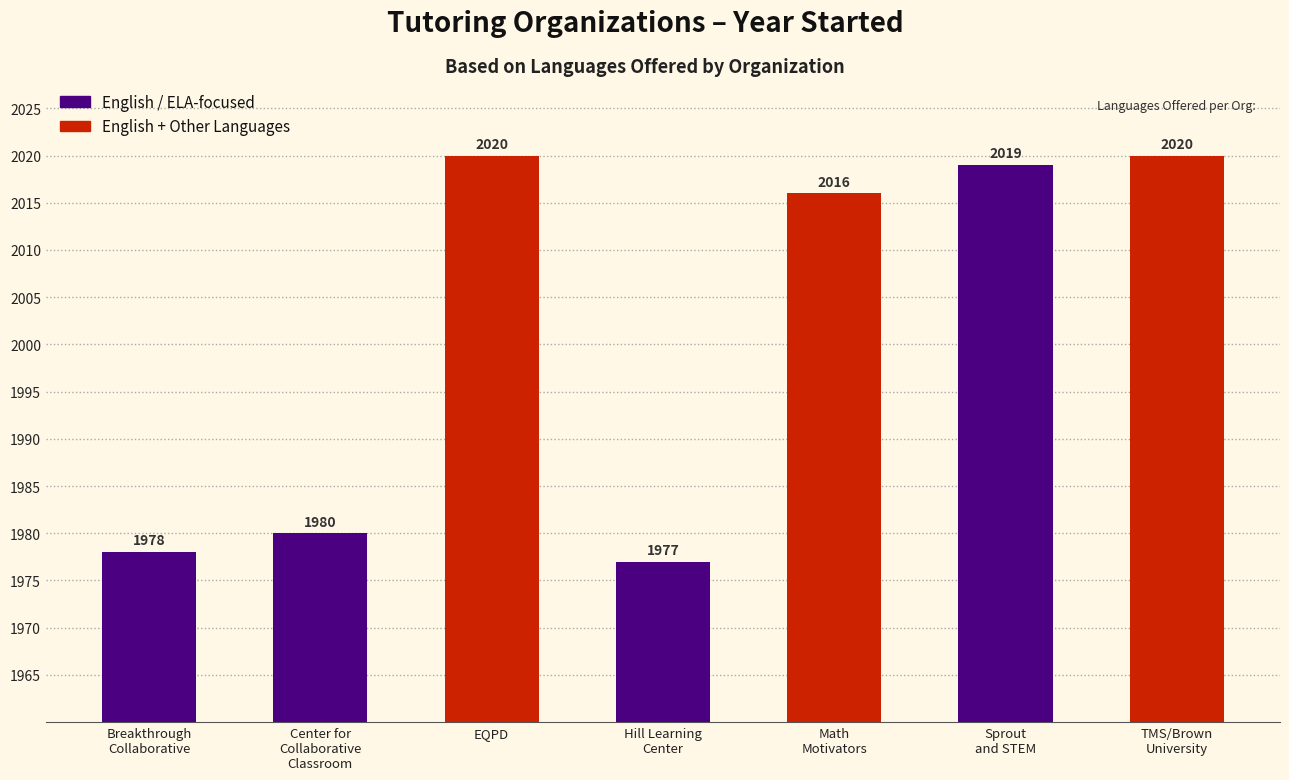

At which label is the value closest to 1998?

Center for
Collaborative
Classroom